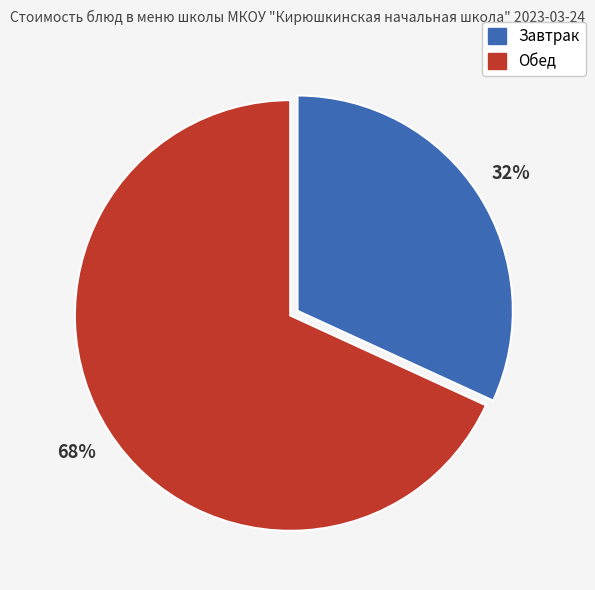

To the nearest percent, what is the average slice percentage?

50%